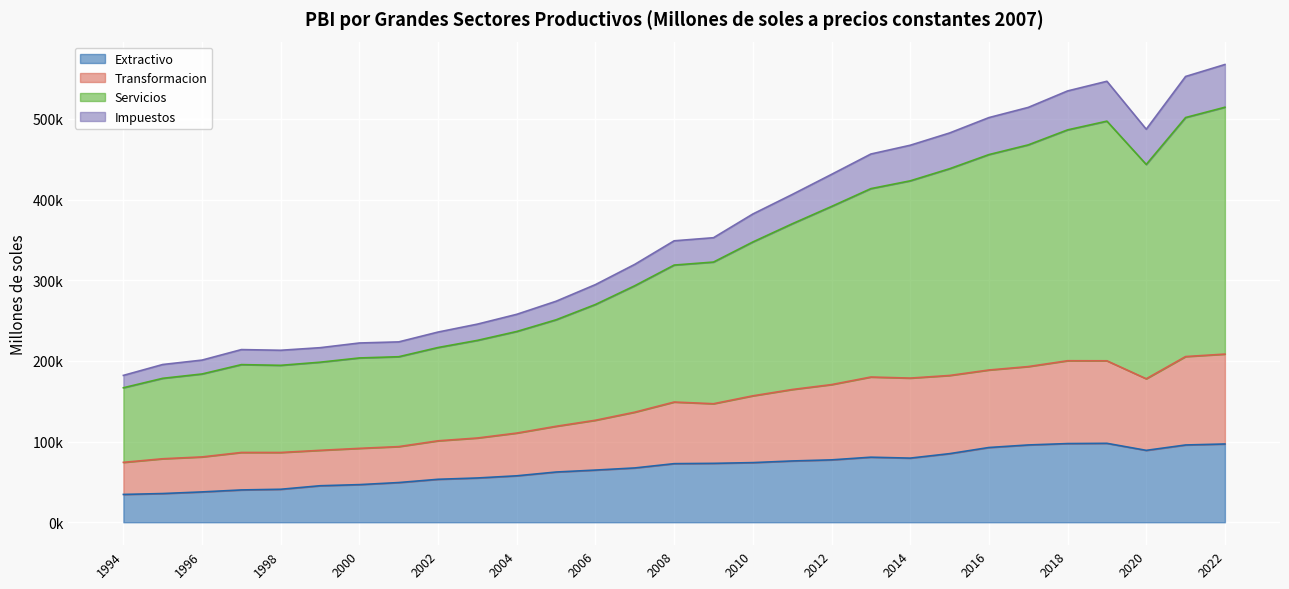

What are all the series names shown in the legend?

Extractivo, Transformacion, Servicios, Impuestos